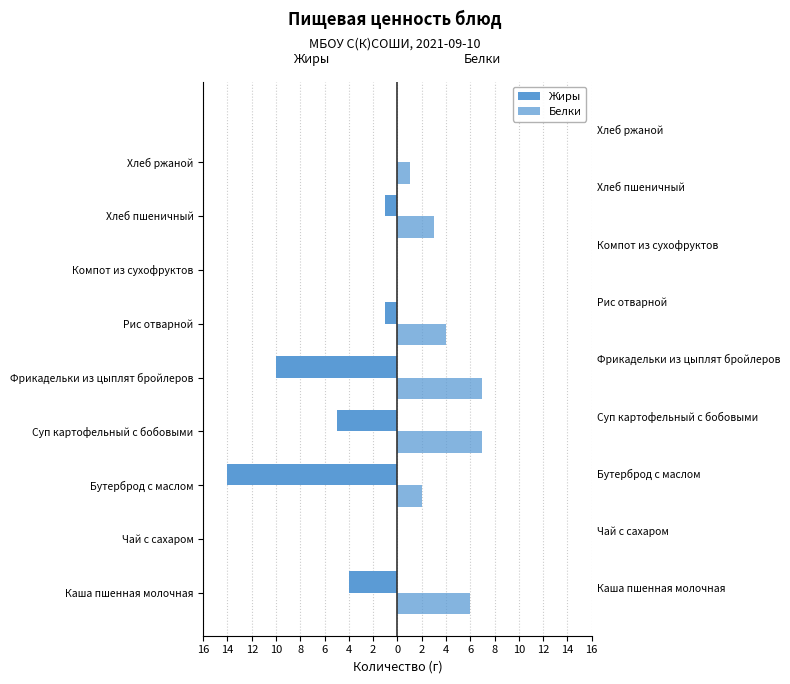

What is the value of the Жиры bar at the 6th from the left?

-1